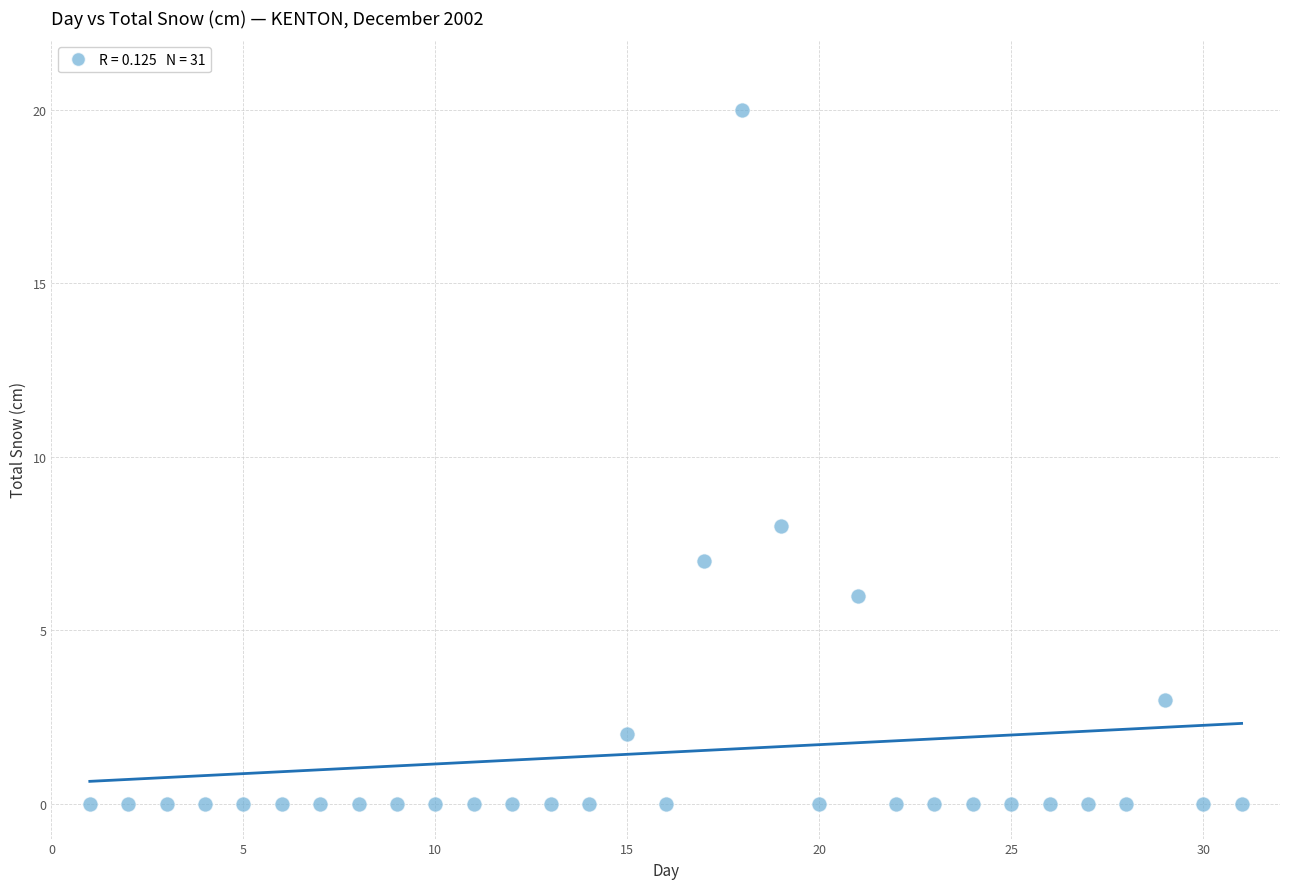

What Y value in the scatter plot is closest to 10?

8